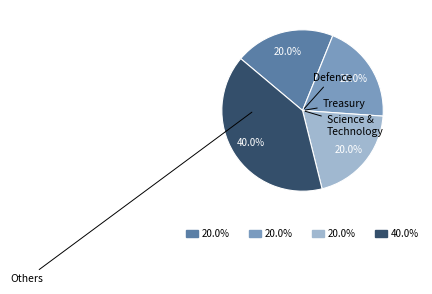

Does any single category account for the majority?

No